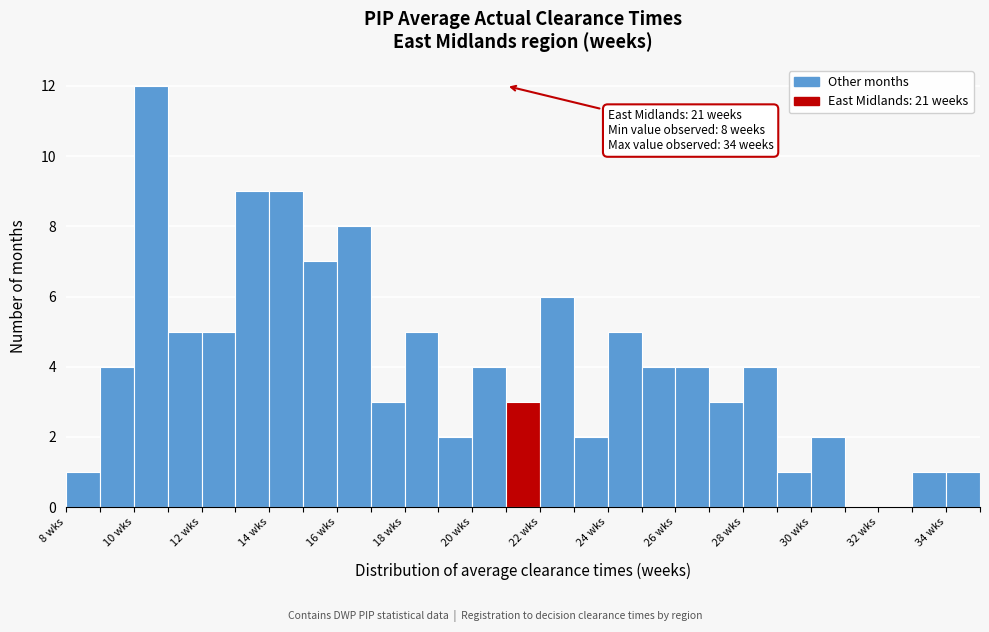

Over which range of the x-axis is the bar tallest?

10 to 11